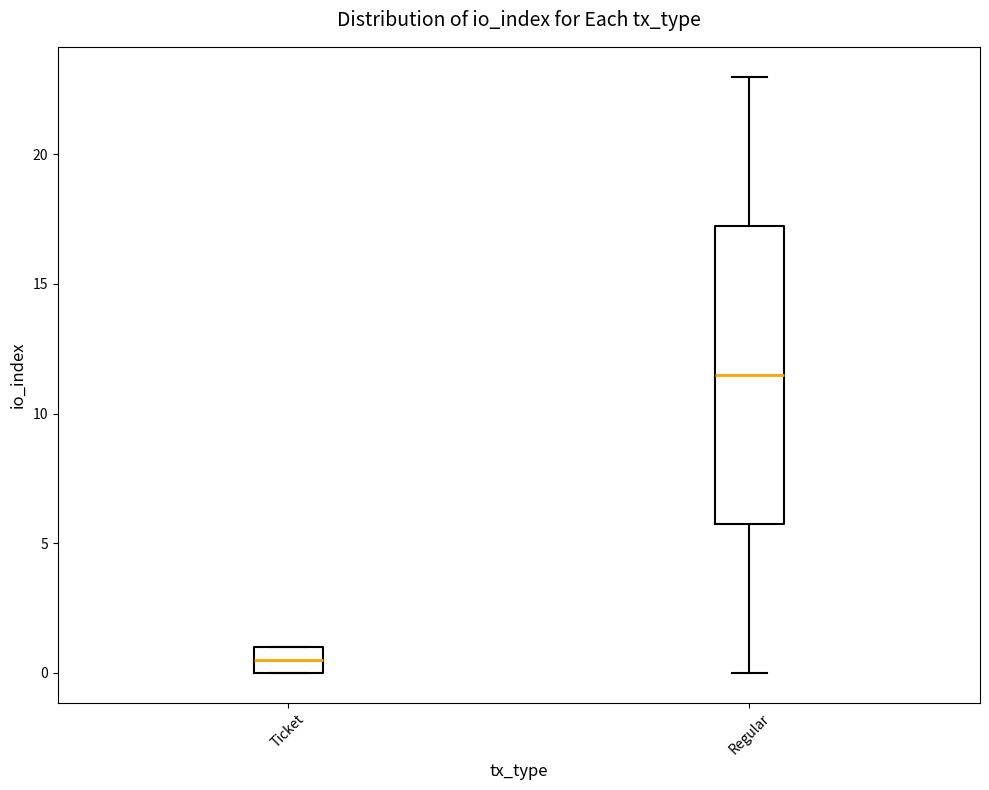

Comparing the boxes themselves (not the whiskers), which one is the tallest?

Regular